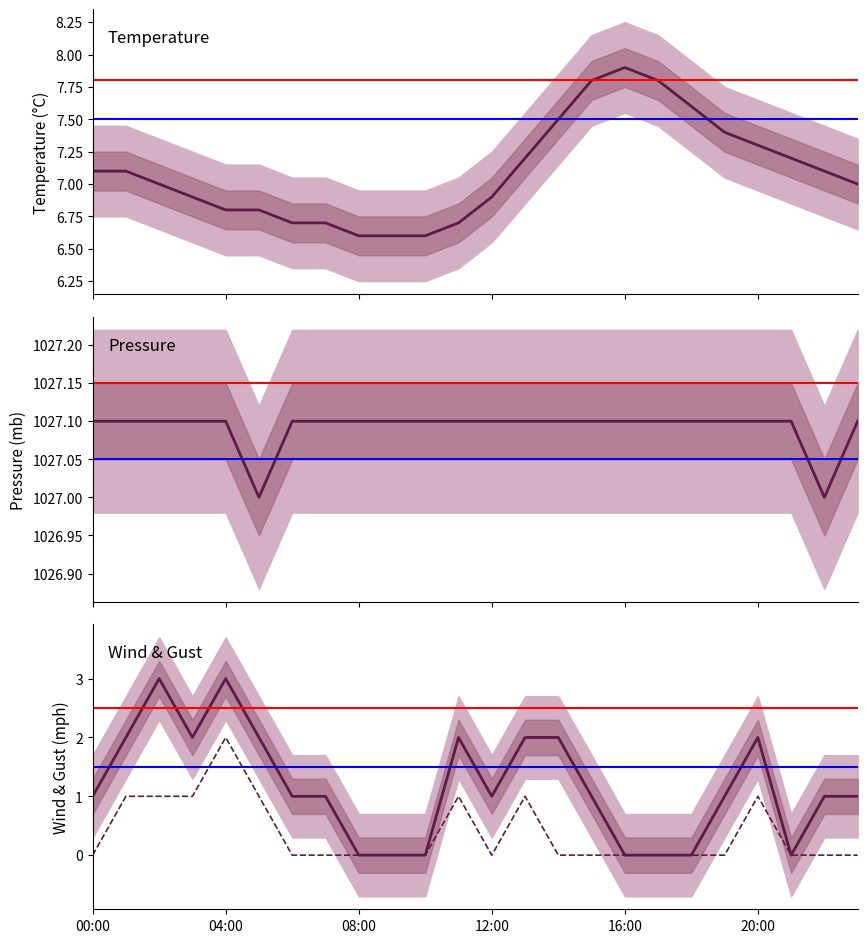

Reading right to left, transcribe all the data shown in this chart.

temp: 7.0	7.1	7.2	7.3	7.4	7.6	7.8	7.9	7.8	7.5	7.2	6.9	6.7	6.6	6.6	6.6	6.7	6.7	6.8	6.8	6.9	7.0	7.1	7.1
mb: 1027.1	1027.0	1027.1	1027.1	1027.1	1027.1	1027.1	1027.1	1027.1	1027.1	1027.1	1027.1	1027.1	1027.1	1027.1	1027.1	1027.1	1027.1	1027.0	1027.1	1027.1	1027.1	1027.1	1027.1
gust_mph: 1.0	1.0	0.0	2.0	1.0	0.0	0.0	0.0	1.0	2.0	2.0	1.0	2.0	0.0	0.0	0.0	1.0	1.0	2.0	3.0	2.0	3.0	2.0	1.0
wind_mph: 0.0	0.0	0.0	1.0	0.0	0.0	0.0	0.0	0.0	0.0	1.0	0.0	1.0	0.0	0.0	0.0	0.0	0.0	1.0	2.0	1.0	1.0	1.0	0.0